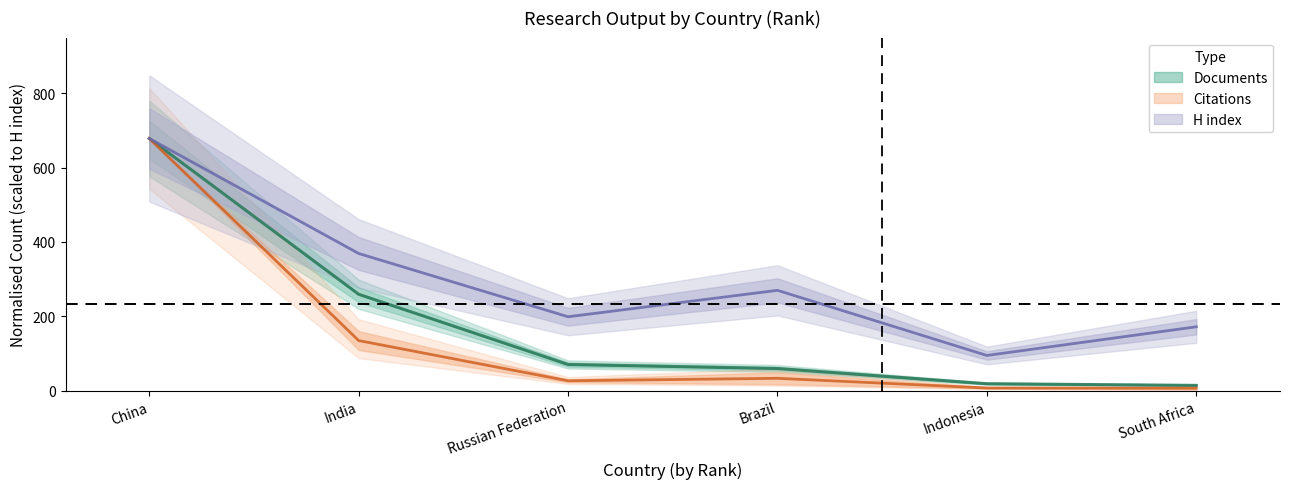

True or false: Documents and Citable documents intersect in this chart.

False